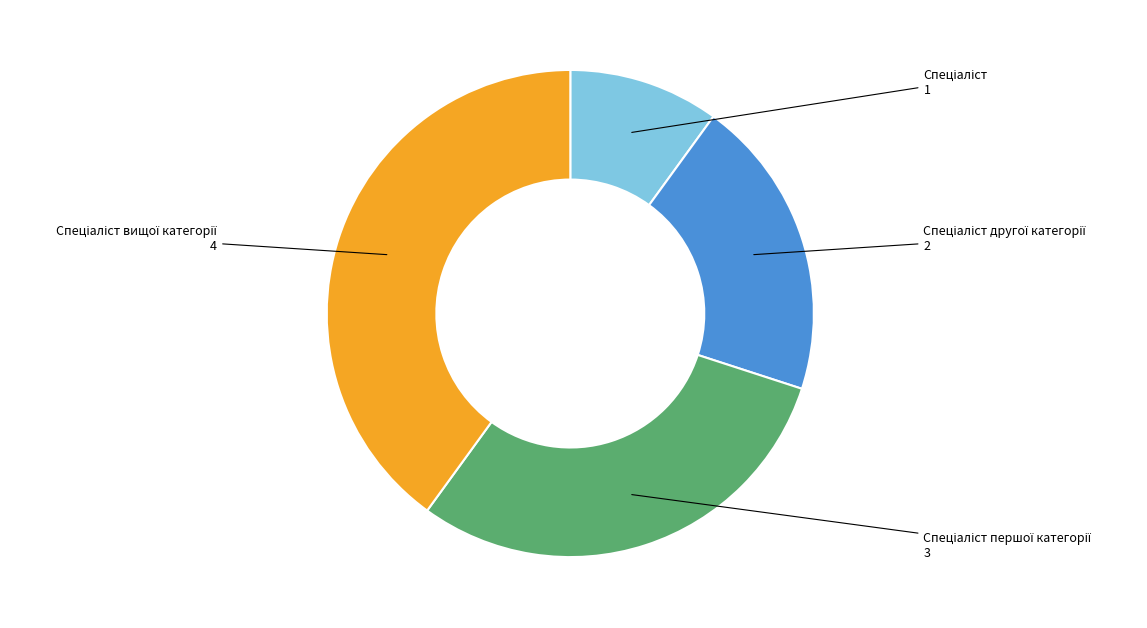

Does any single category account for the majority?

No